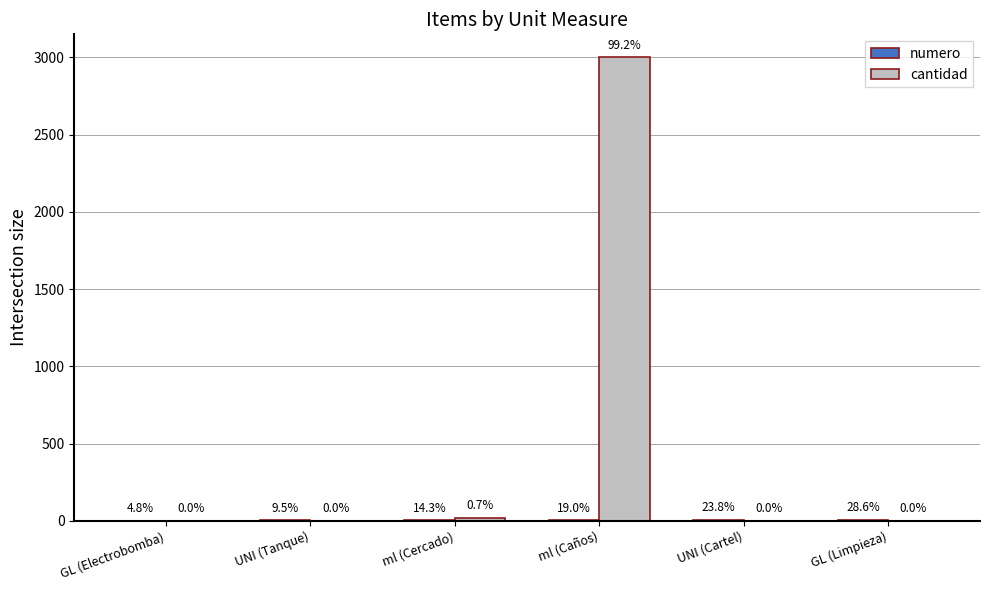

How many groups of bars are there?

6